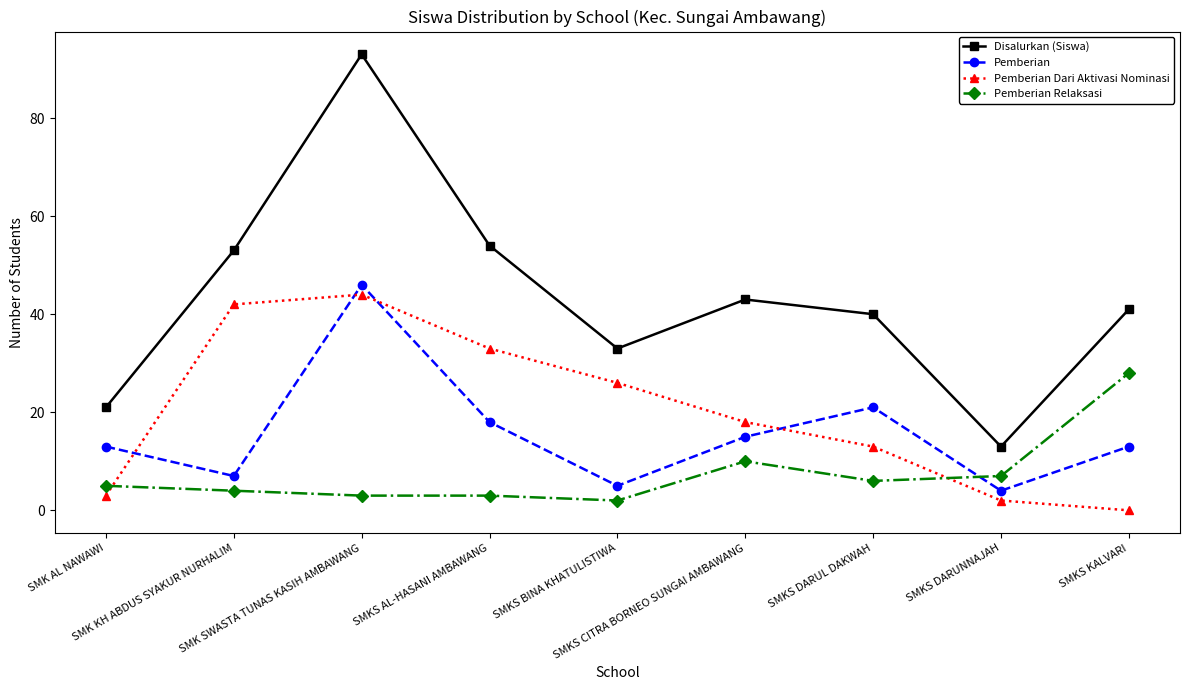

At which category does Pemberian reach its first local valley?

SMK KH ABDUS SYAKUR NURHALIM